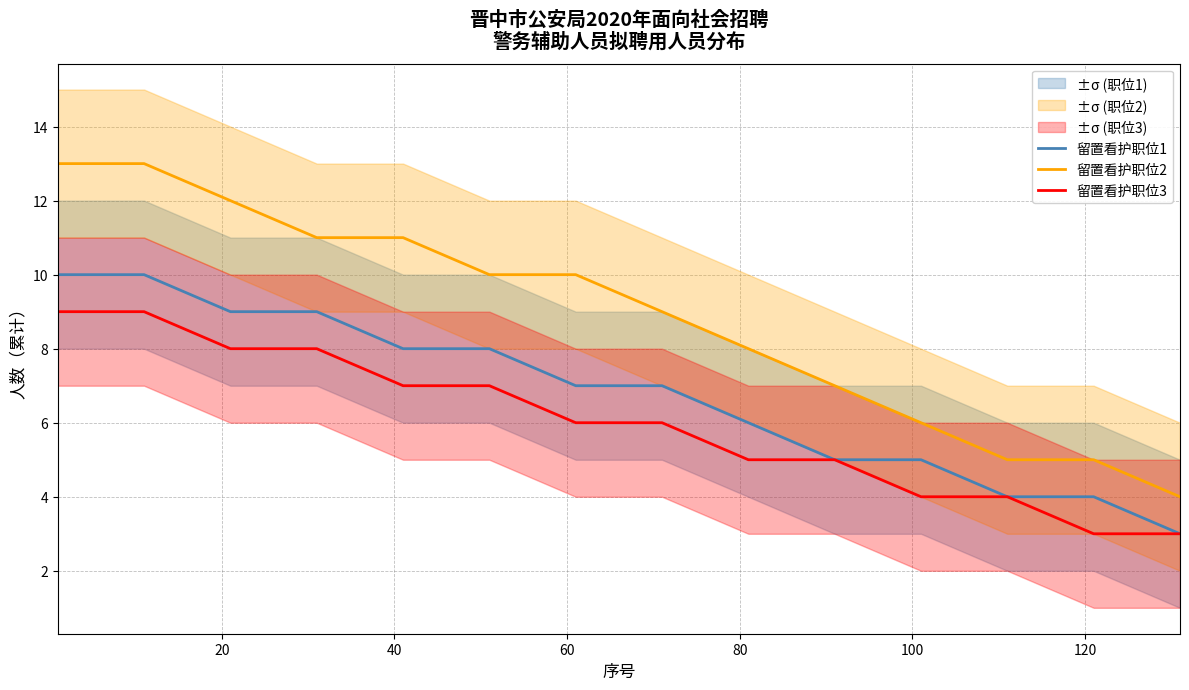

What is the minimum value for 留置看护职位2?

4